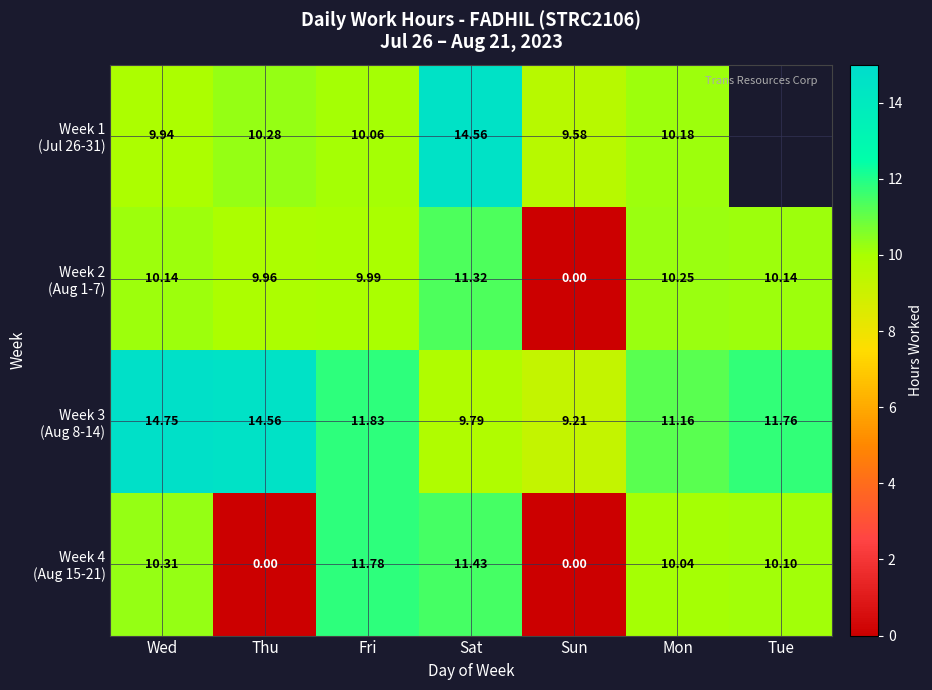

Count the Week 1 (Jul 26-31) values in the range 9 to 14.

5